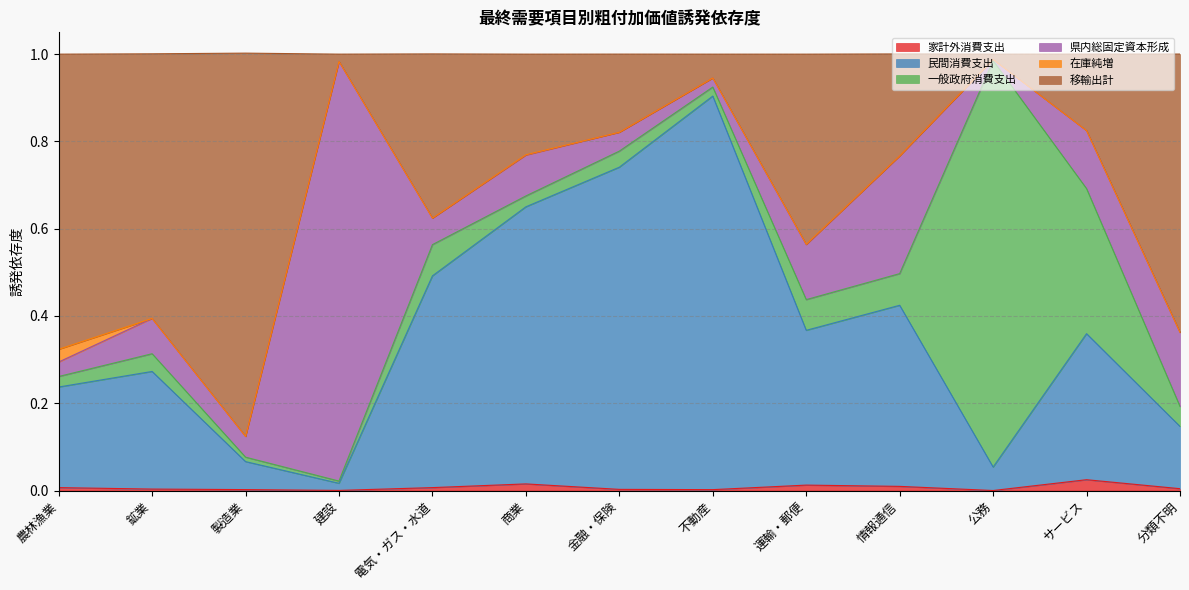

True or false: 民間消費支出 has a value of 0.9 at 不動産.

True